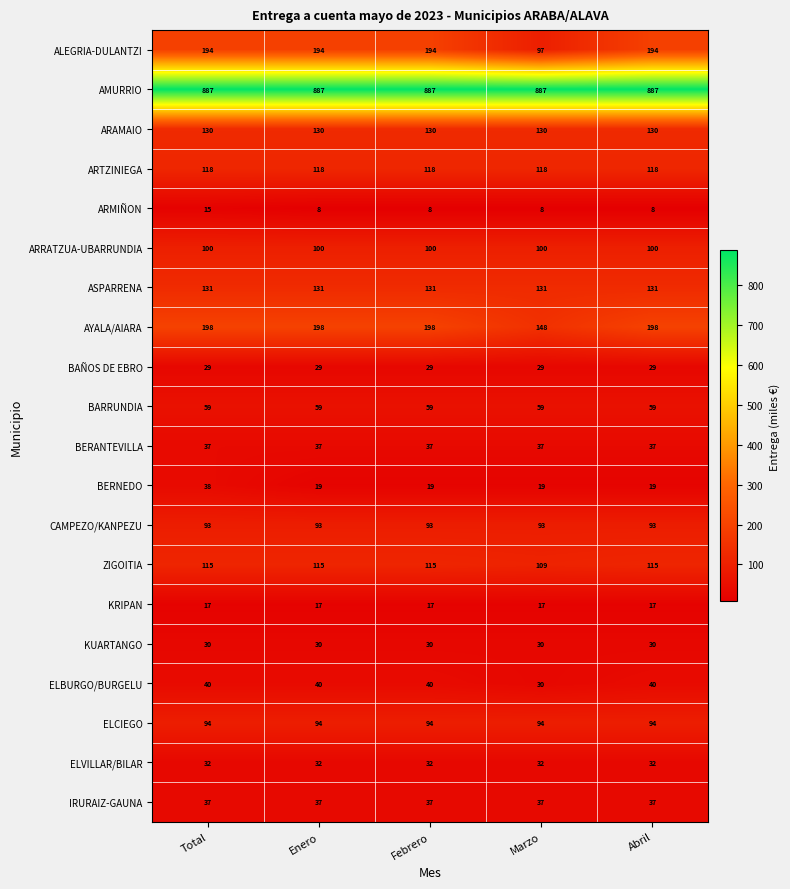

Which series has the largest range (max minus min)?

ALEGRIA-DULANTZI